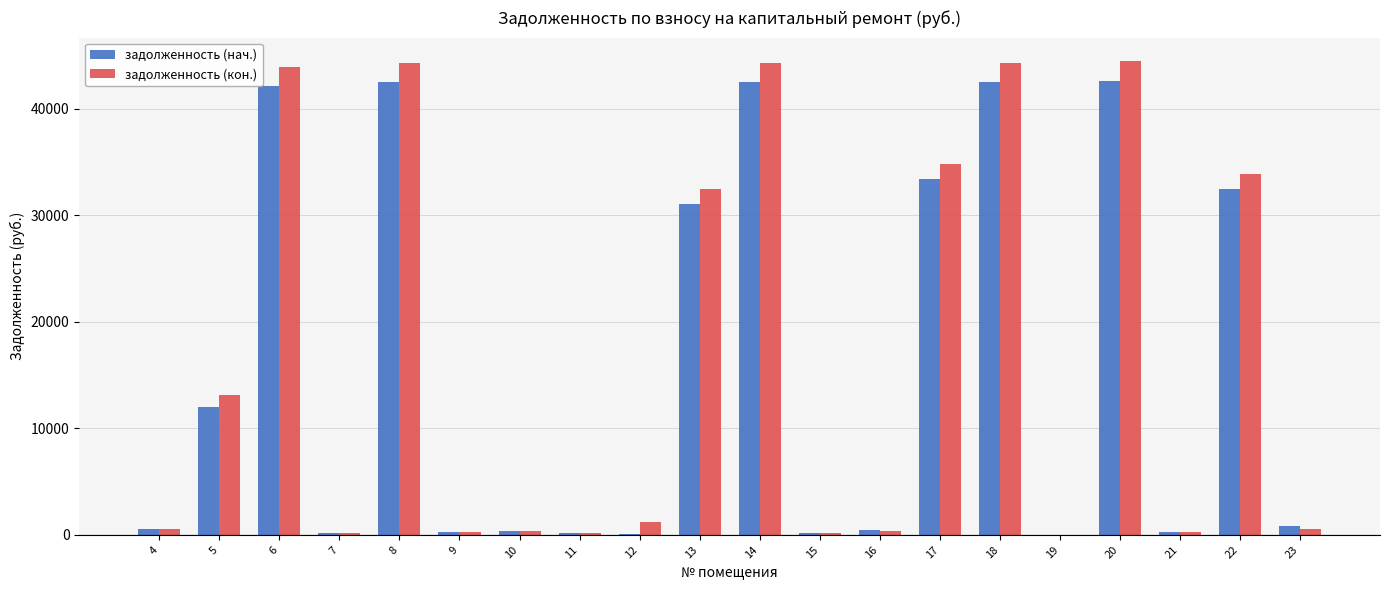

Where does the задолженность (нач.) series first go above 860?

5